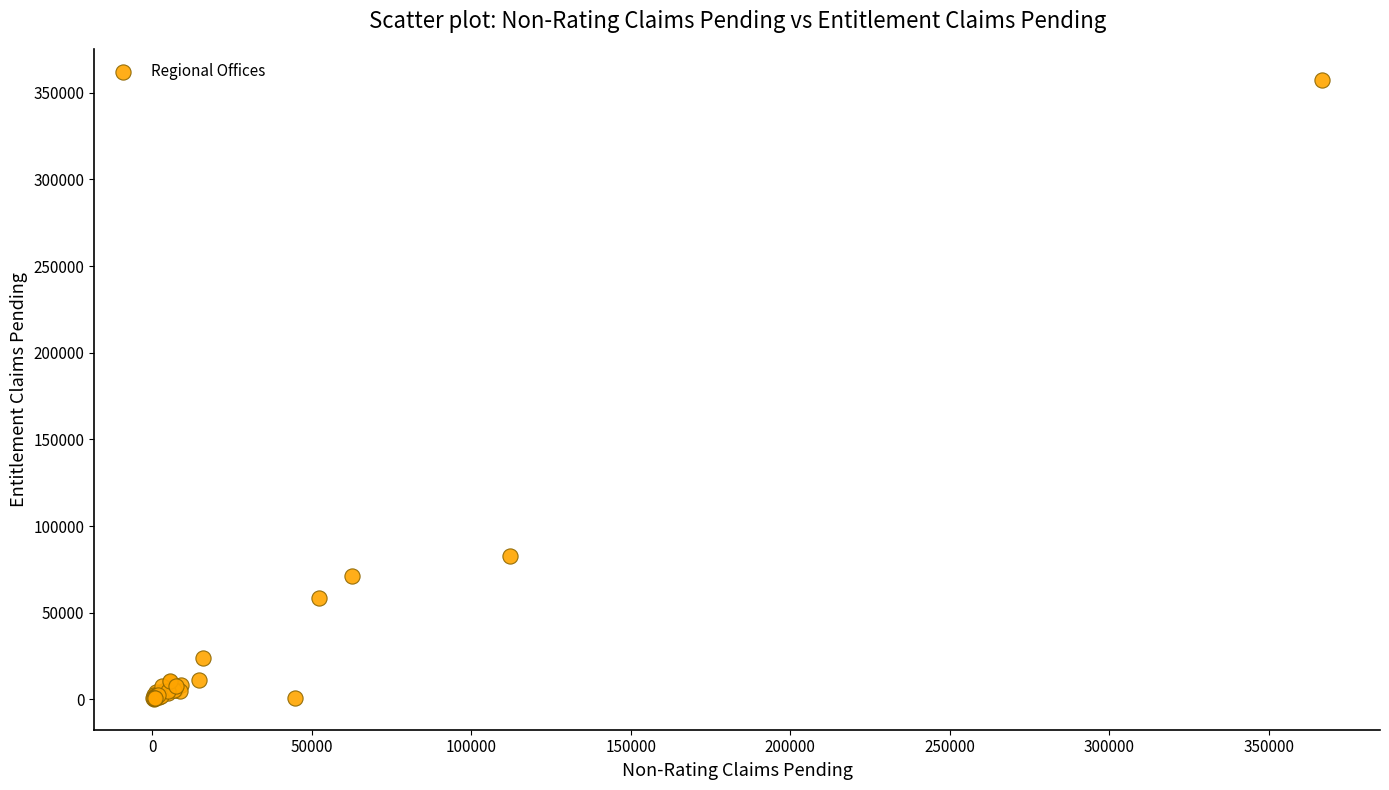

What Y value in the scatter plot is closest to 178931?

82974